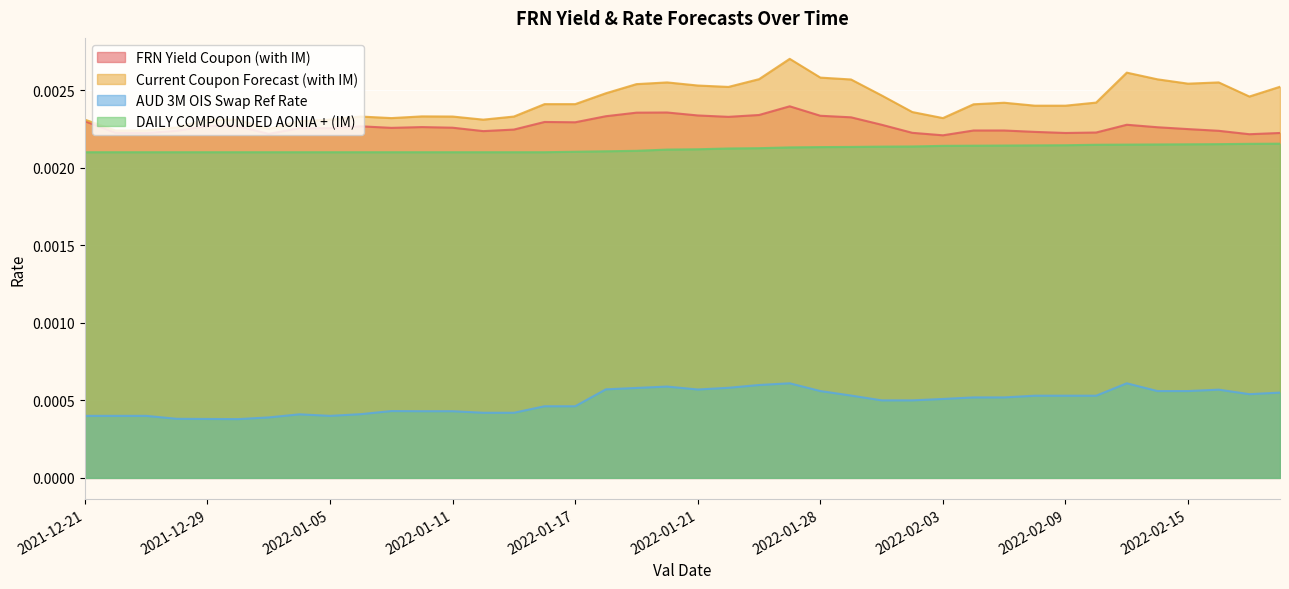

Which series has the largest total across all categories?

Current Coupon Forecast (with IM)